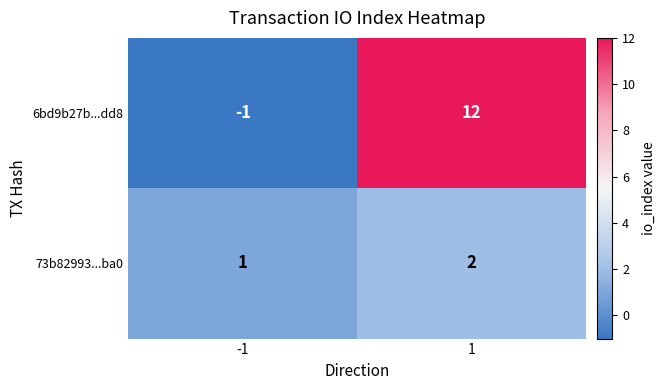

What is the difference between the 6bd9b27b...dd8 values at -1 and 1?

13